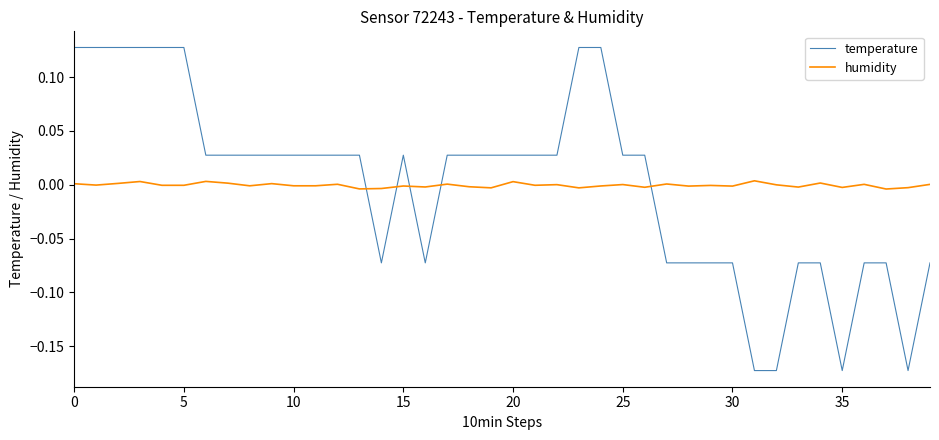

Which series has the largest range (max minus min)?

temperature